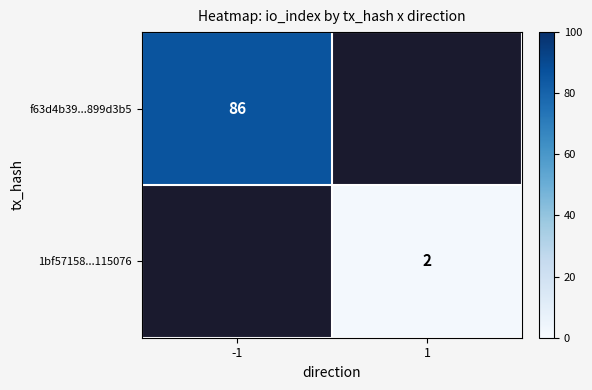

True or false: 1bf57158...115076 has a value of 3 at 1.

False